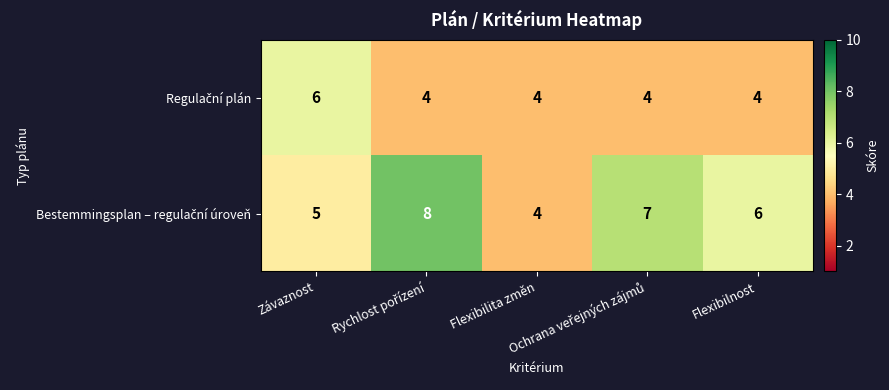

What is the greatest value displayed?

8